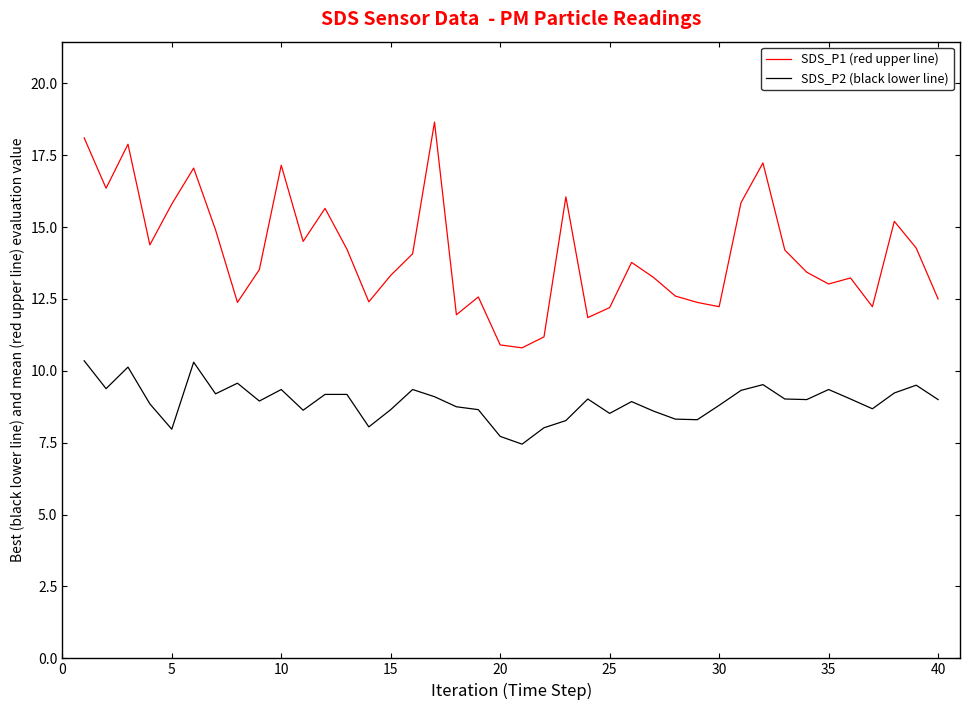

Rank the series by their average value, from highest to lowest.

SDS_P1 (red upper line), SDS_P2 (black lower line)